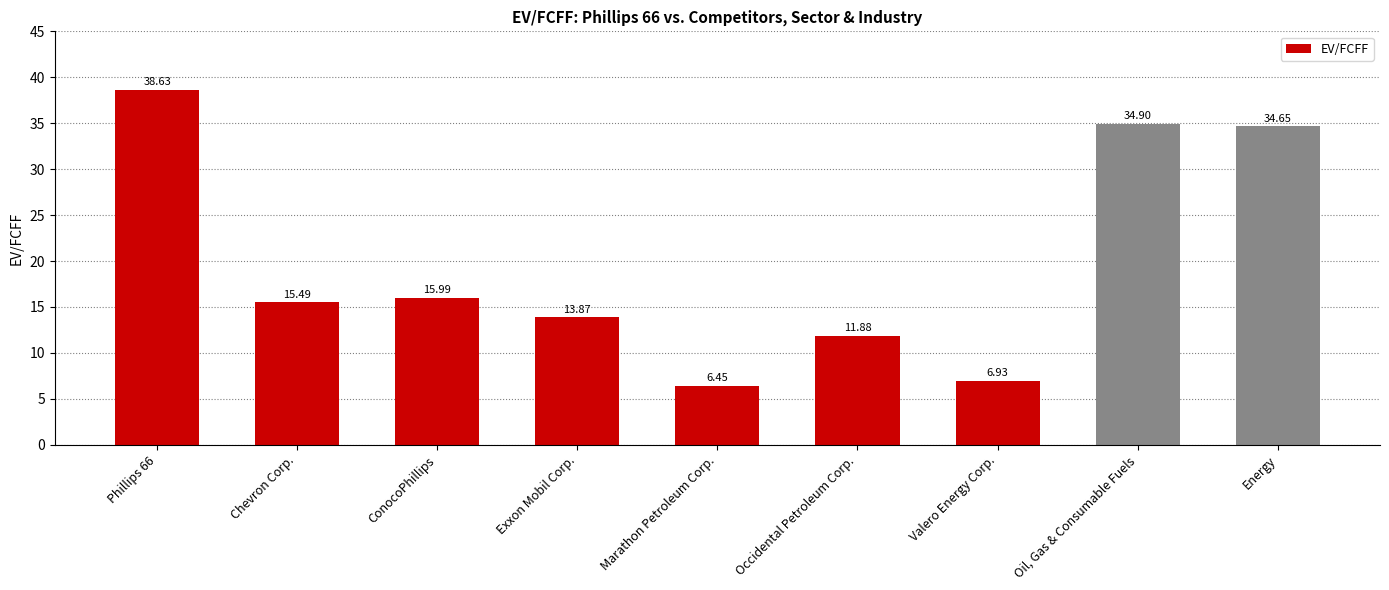

What is the label of the 6th bar from the left?

Occidental Petroleum Corp.